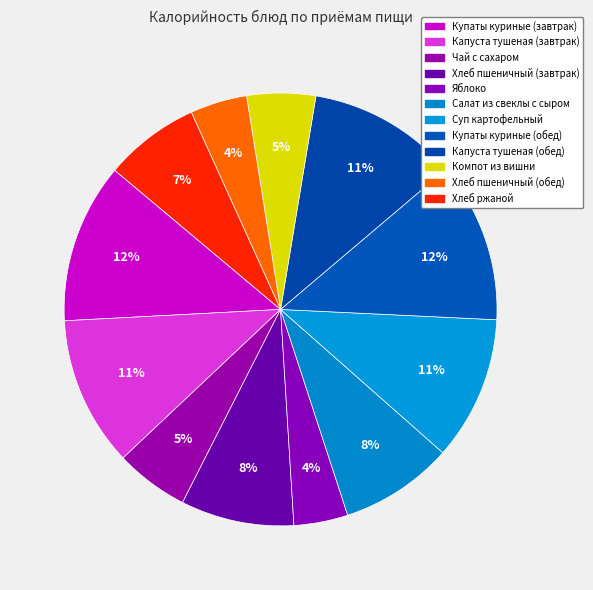

To the nearest percent, what is the average slice percentage?

8%